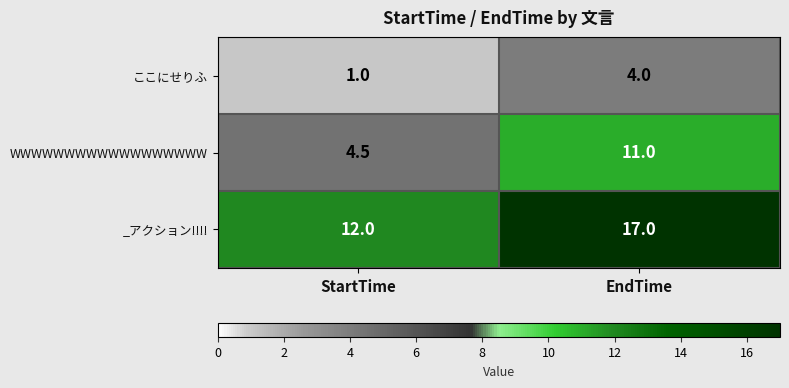

What is the total value across all series at StartTime?

17.5